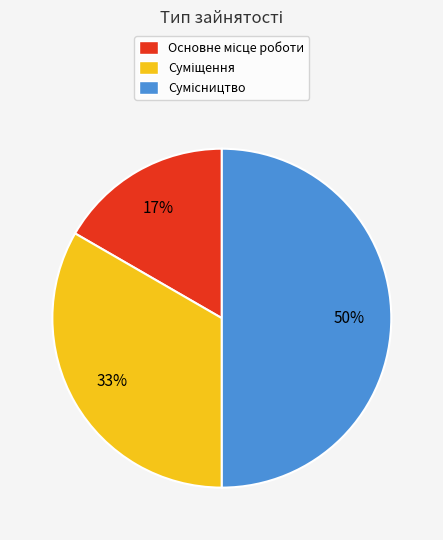

To the nearest percent, what is the difference between the largest and smallest slice percentages?

33%